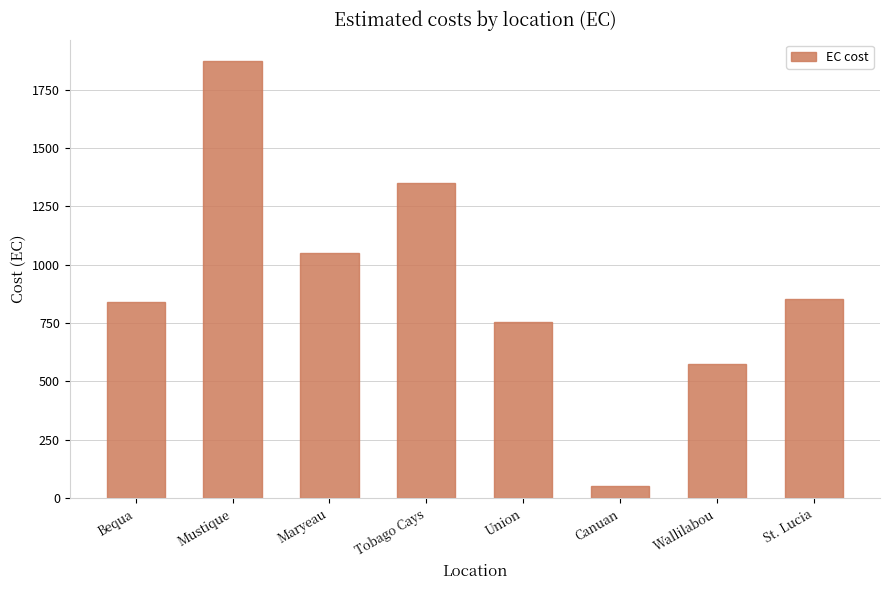

What position from the left is Union?

5